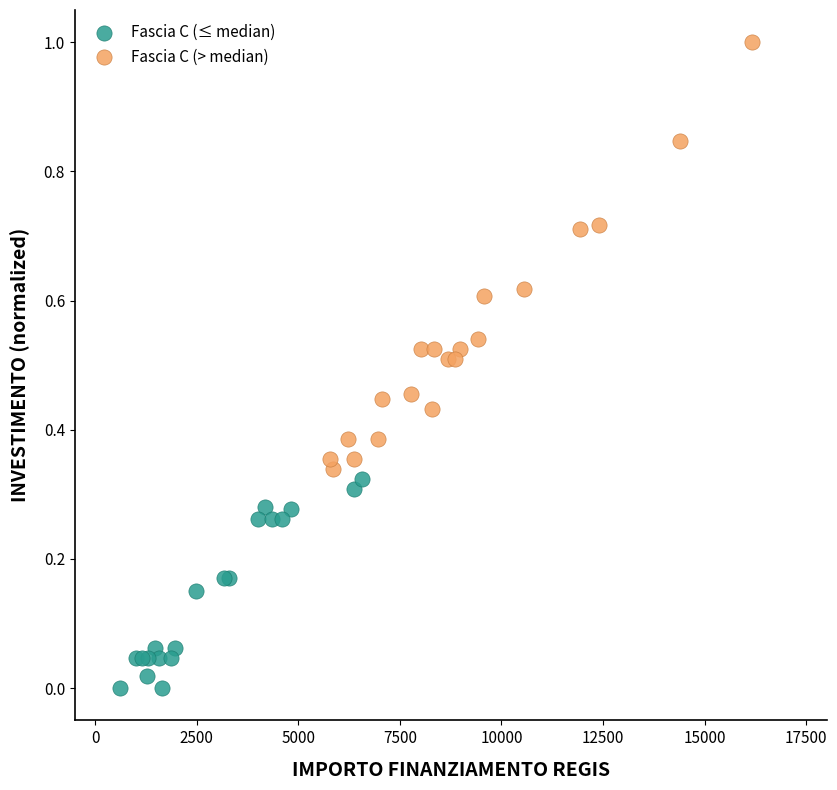

Which series has the largest Y range (max minus min)?

Fascia C (> median)